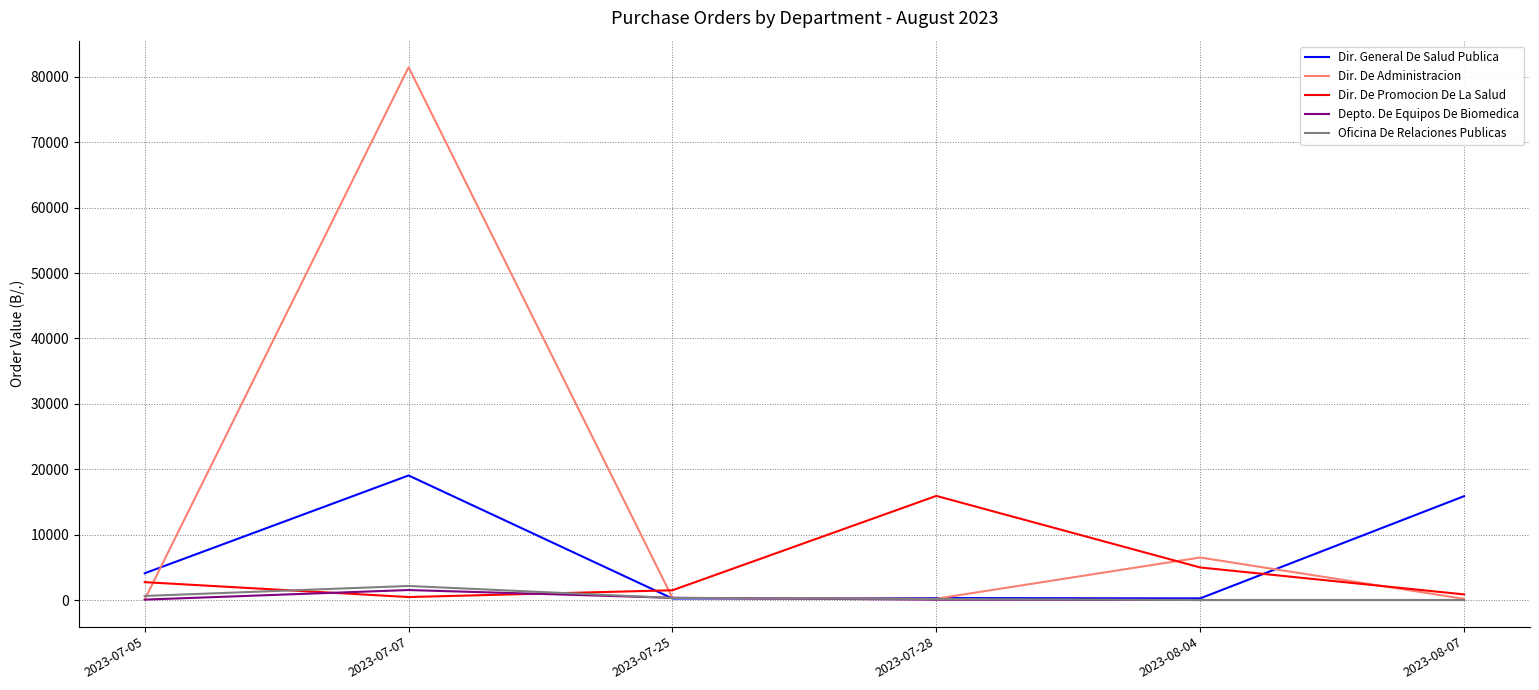

What is the total value across all series at 2023-07-25?

2686.8